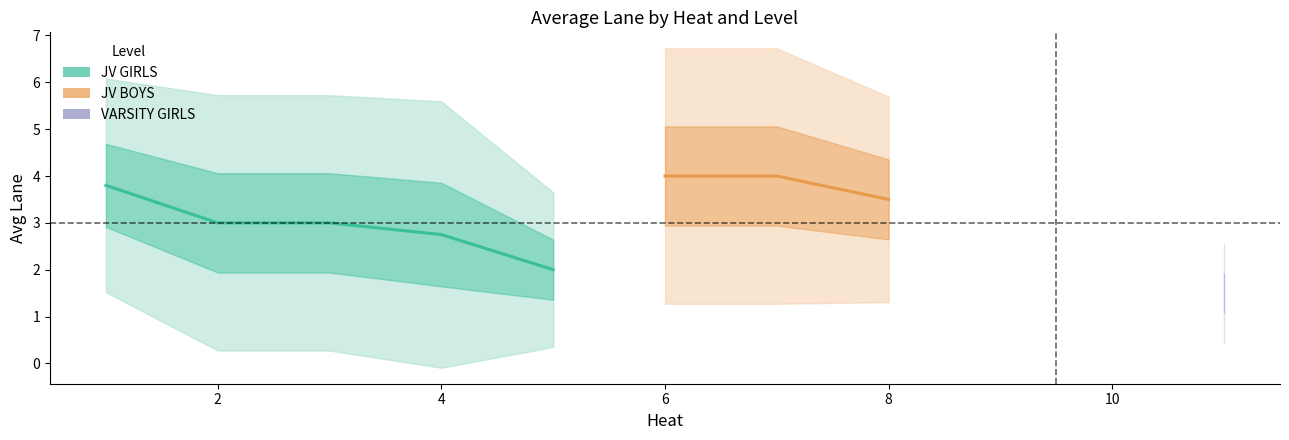

How many data points in VARSITY GIRLS avg Lane are above 2?

1